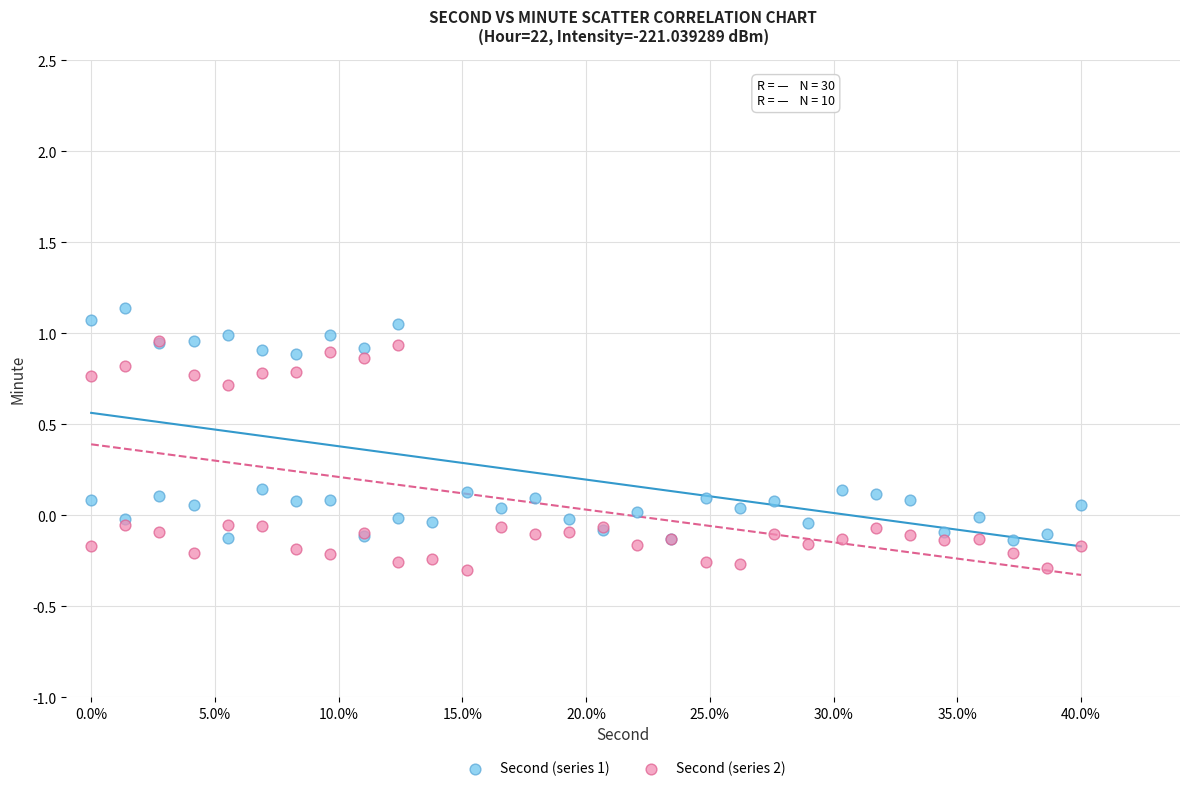

What are all the series names shown in the legend?

Second (series 1), Second (series 2)